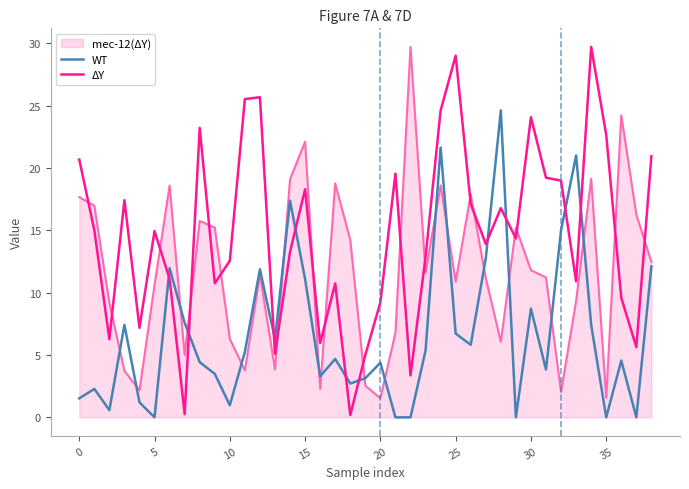

True or false: ΔY and WT intersect in this chart.

True